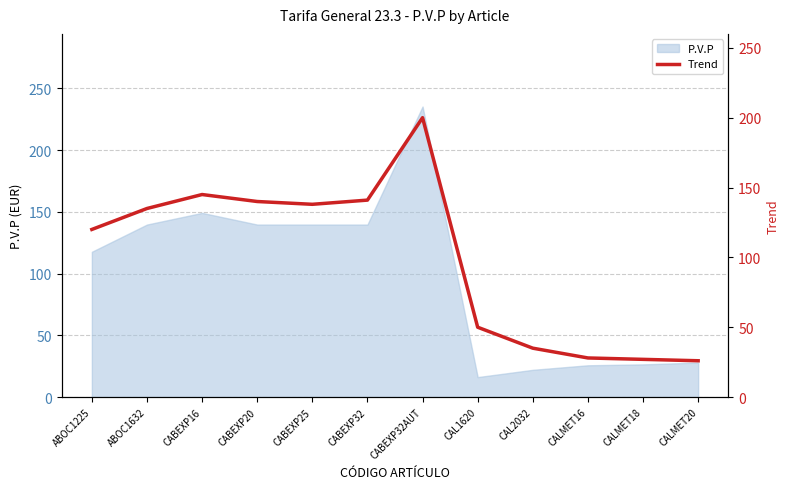

Is it true that P.V.P equals 230.4 at CABEXP32?

False